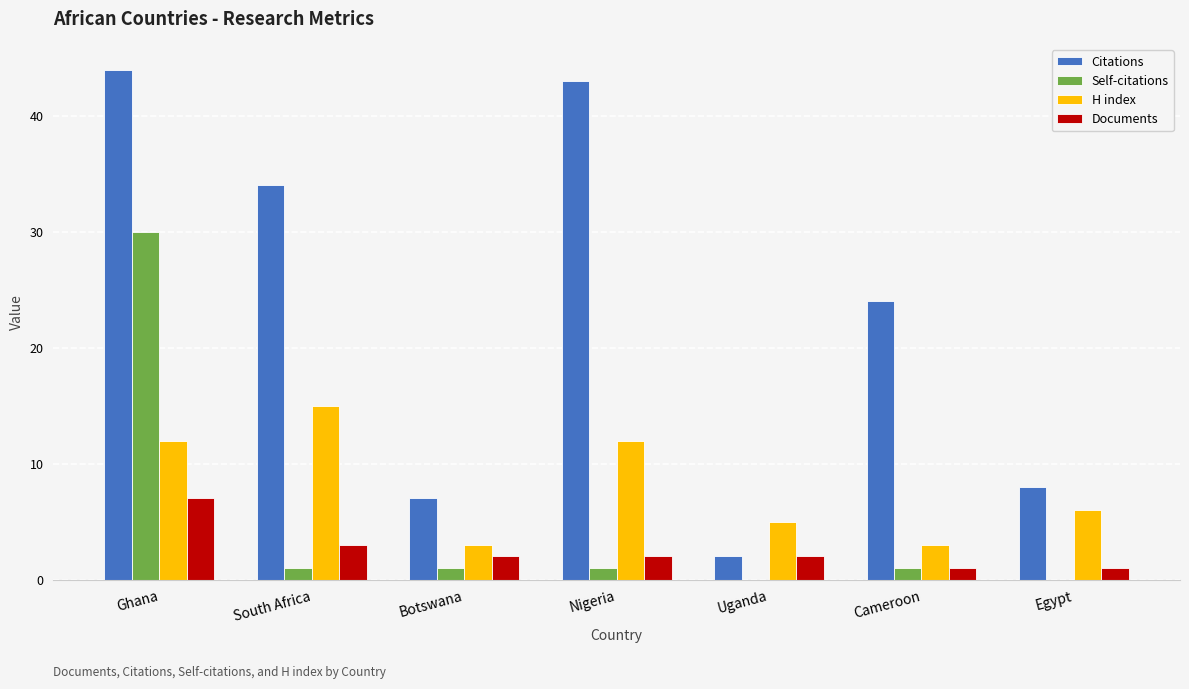

At which label does H index first exceed 6?

Ghana